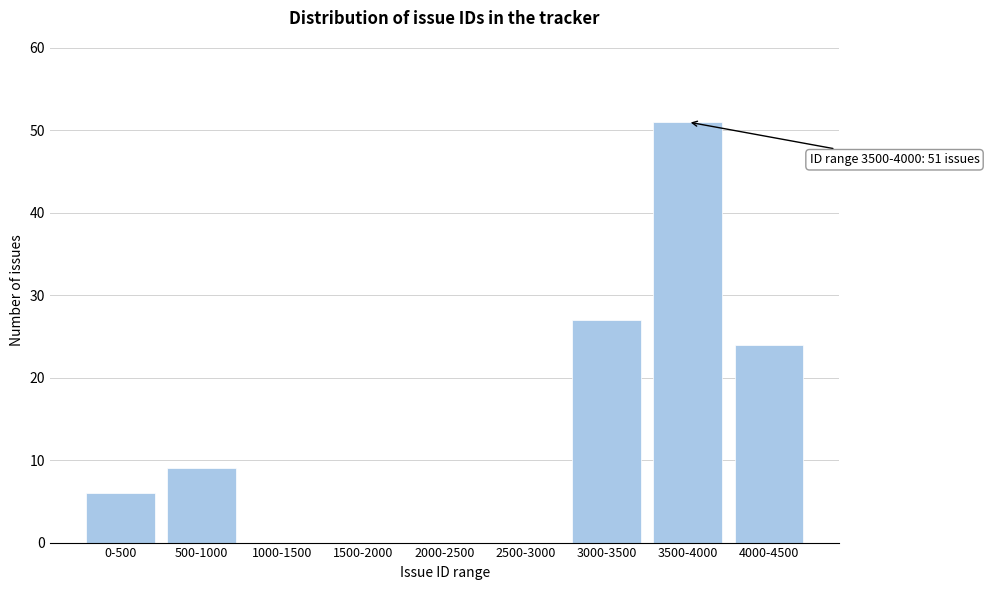

Reading left to right, transcribe all the data shown in this chart.

0-500=6	500-1000=9	1000-1500=0	1500-2000=0	2000-2500=0	2500-3000=0	3000-3500=27	3500-4000=51	4000-4500=24